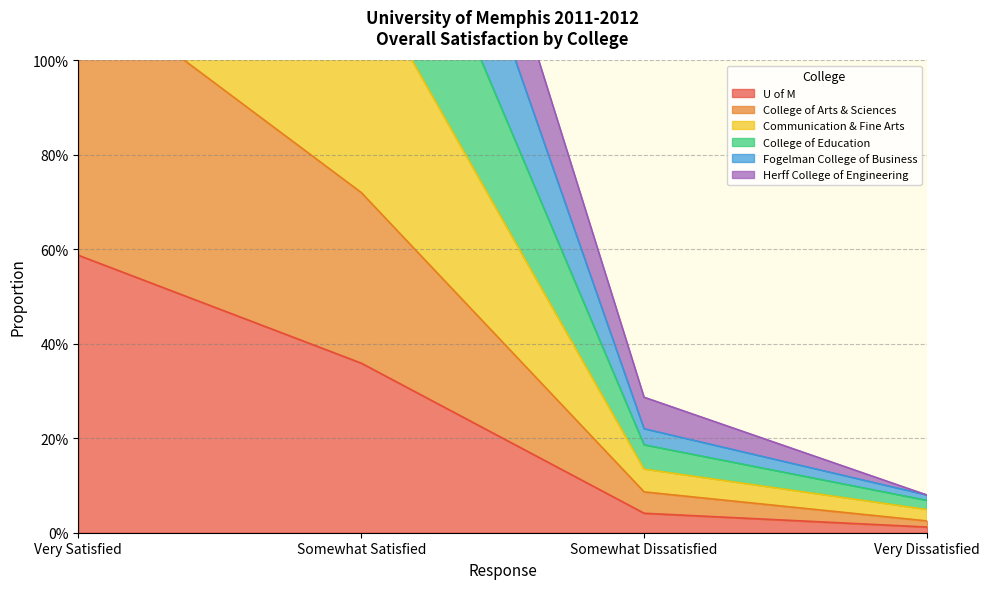

At how many categories does at least one series exceed 1?

2